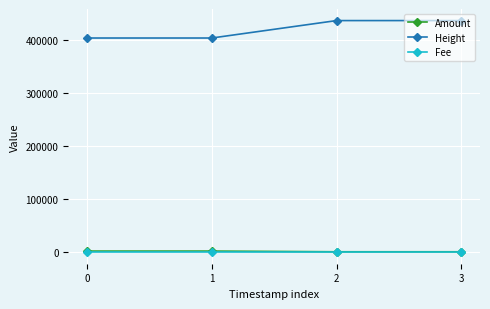

True or false: Fee and Amount cross at least once.

False